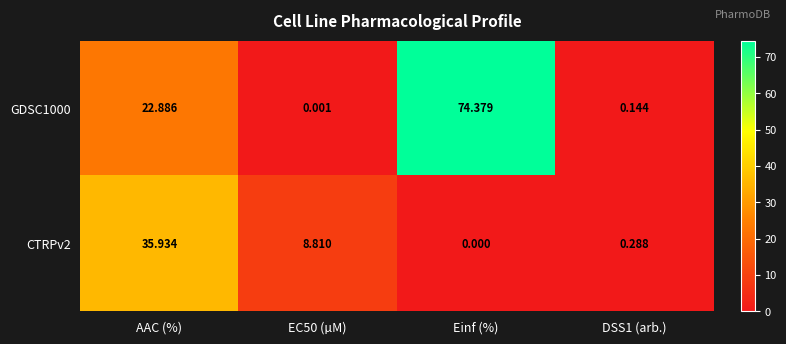

Which category has the lowest value across all series?

Einf (%)